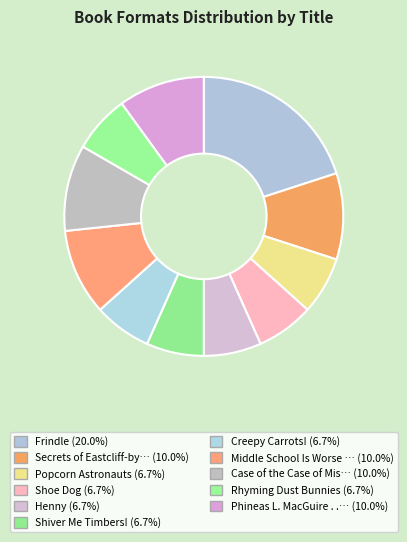

To the nearest percent, what is the average slice percentage?

9%